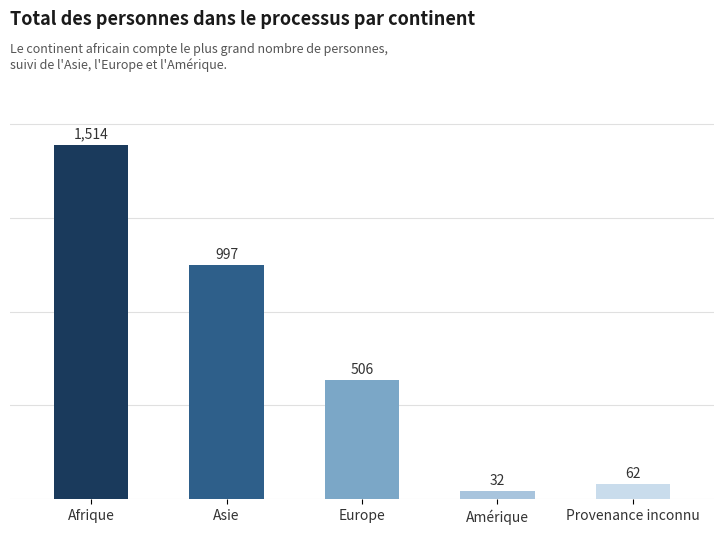

Reading left to right, extract all data points from this chart.

1514	997	506	32	62